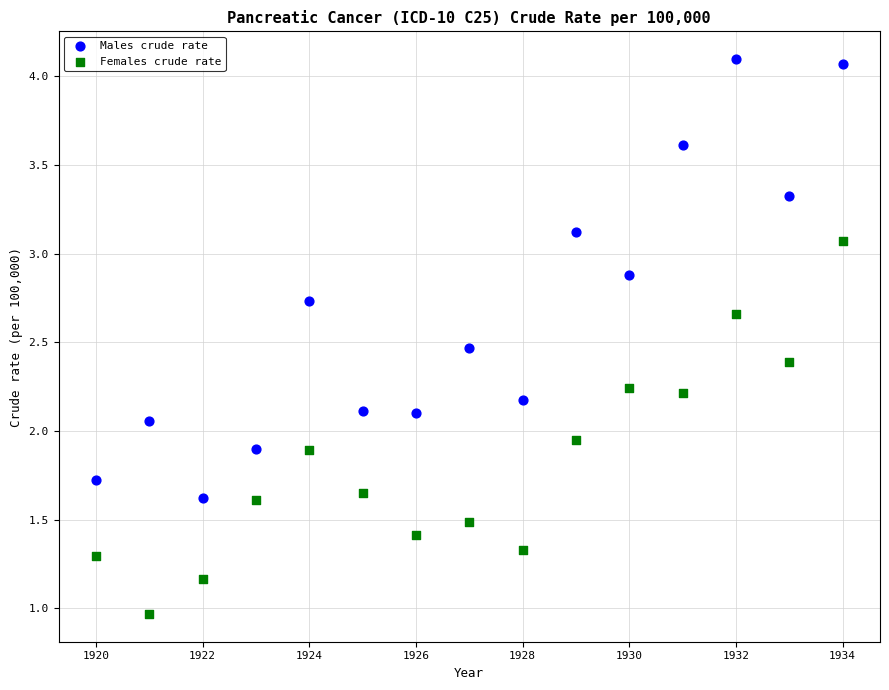

Which series contains the lowest Y value?

Females crude rate